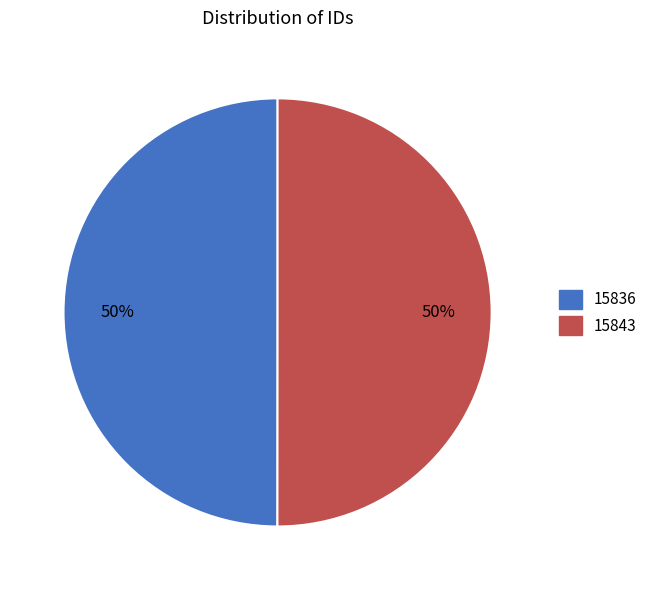

Combined, do 15836 and 15843 account for over 50%?

Yes